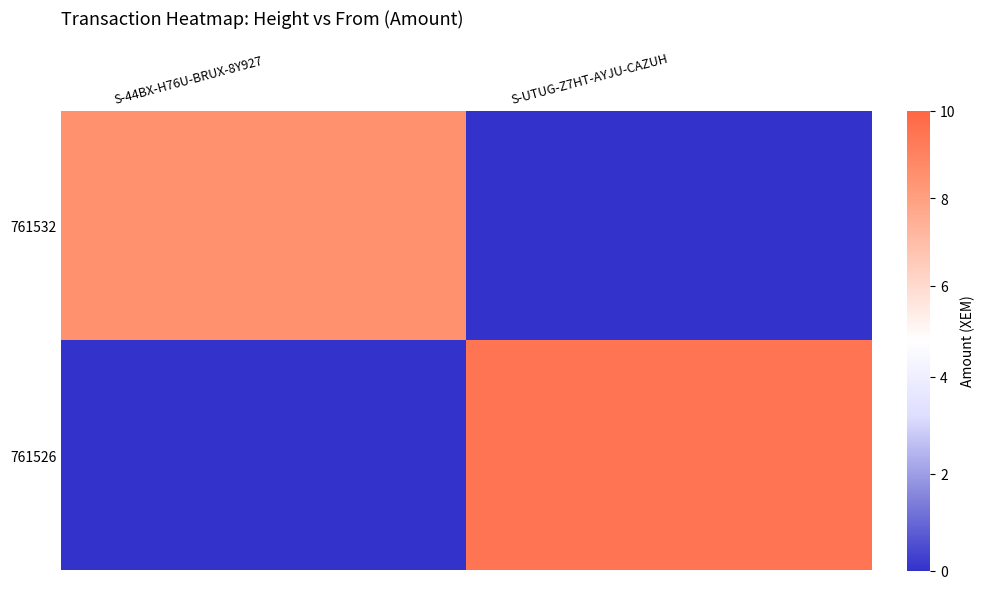

Count the number of data series in this chart.

2